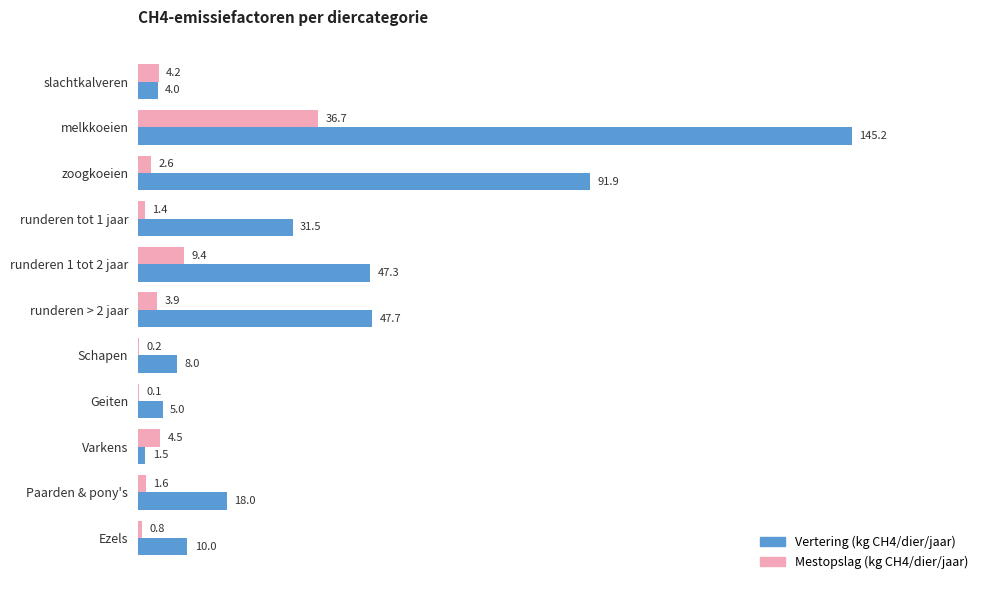

At which category is the sum across all series the highest?

melkkoeien